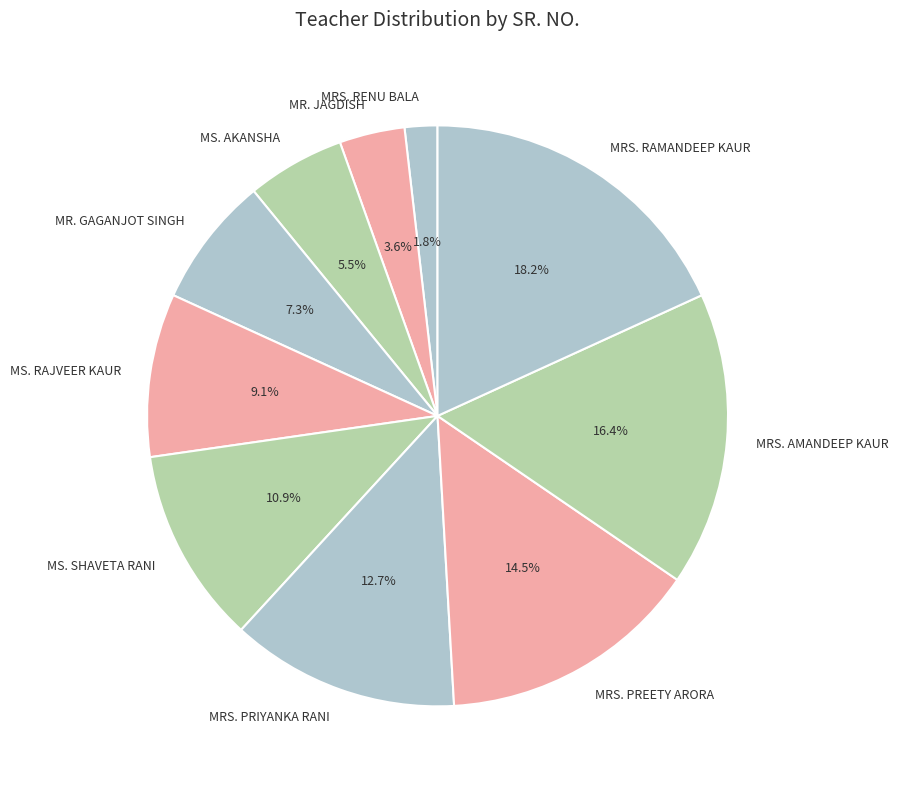

To the nearest percent, what is the difference between the largest and smallest slice percentages?

16%